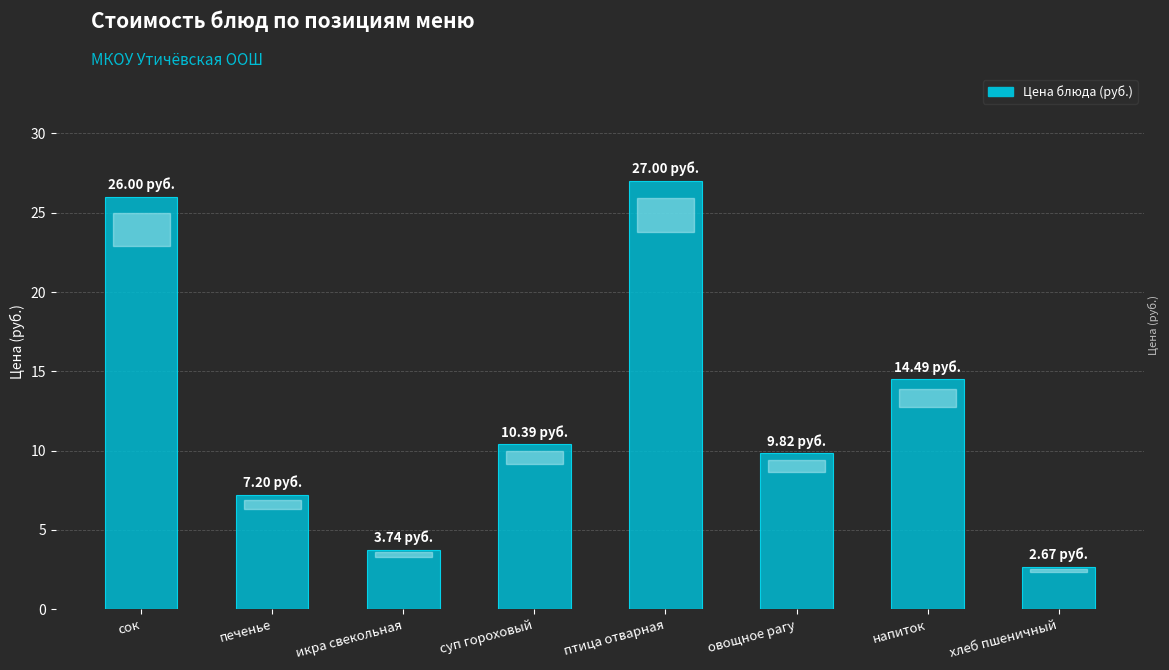

Reading left to right, transcribe all the data shown in this chart.

сок=26.0	печенье=7.2	икра свекольная=3.7	суп гороховый=10.4	птица отварная=27.0	овощное рагу=9.8	напиток=14.5	хлеб пшеничный=2.7